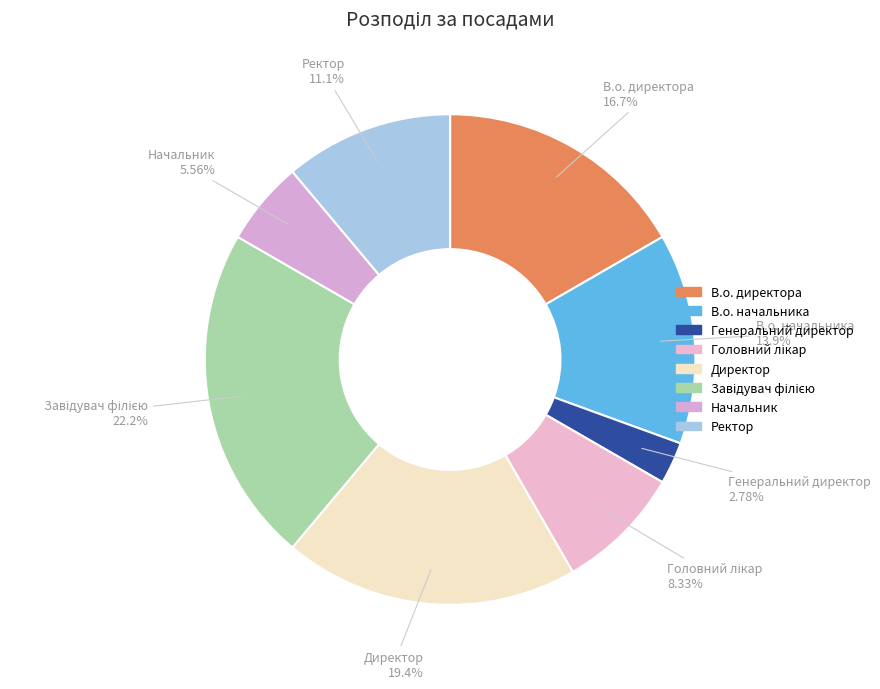

What is the total percentage of Директор and В.о. директора?

36.1%